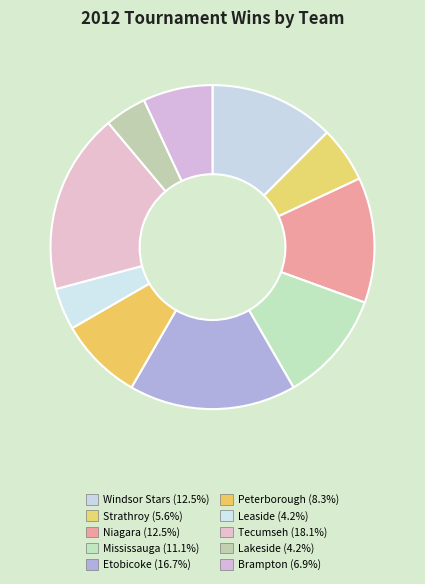

Which slice is the smallest?

Leaside